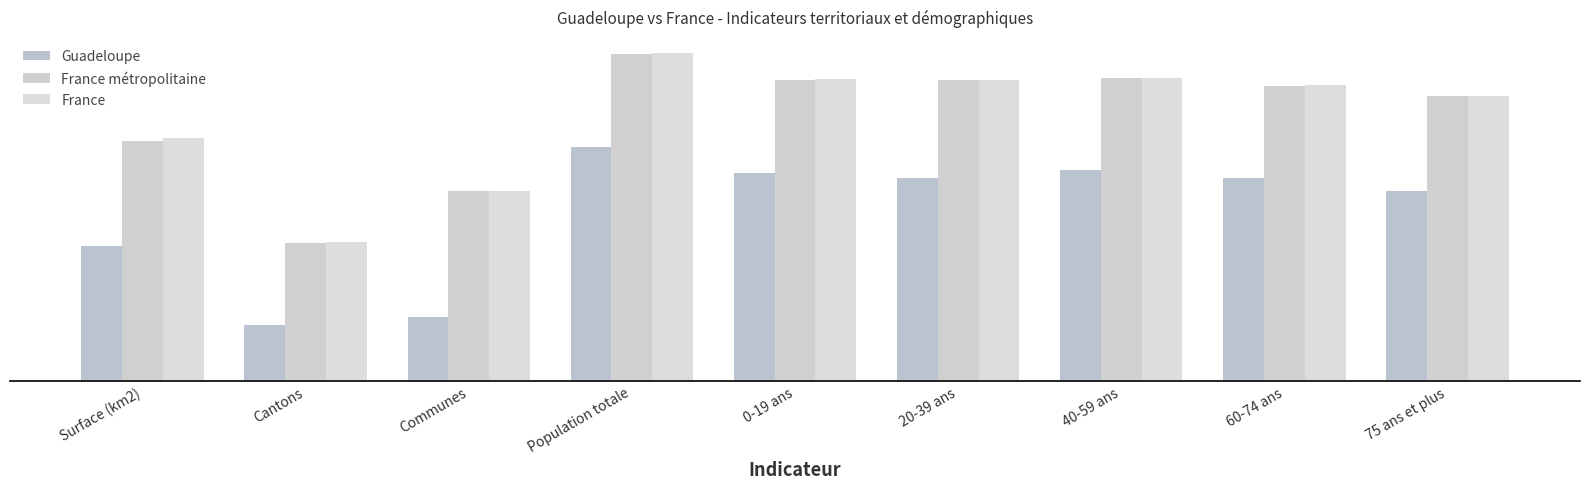

The France series shows 1.1 at Communes. True or false?

False